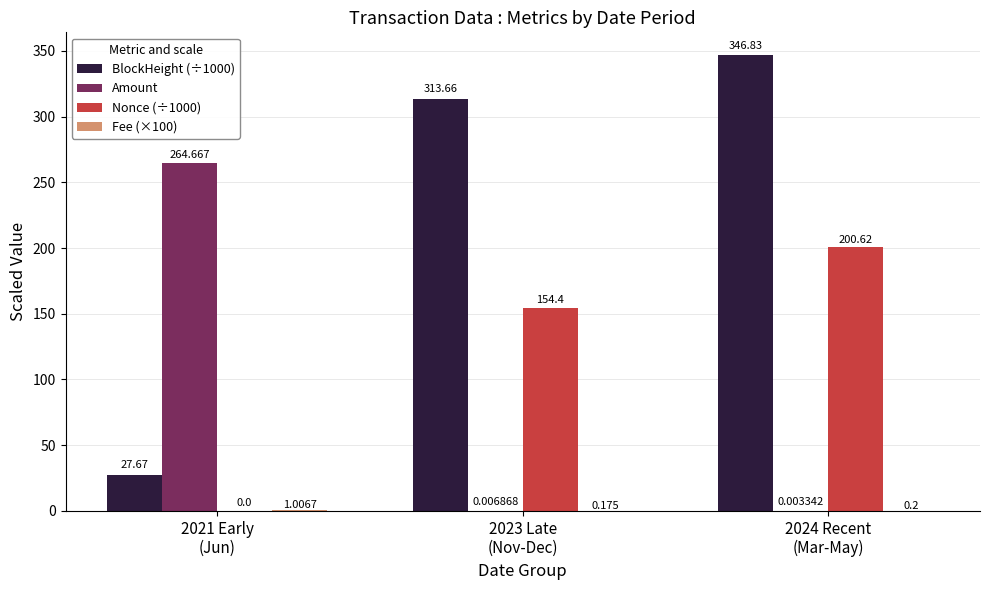

At how many categories does at least one series exceed 211?

3